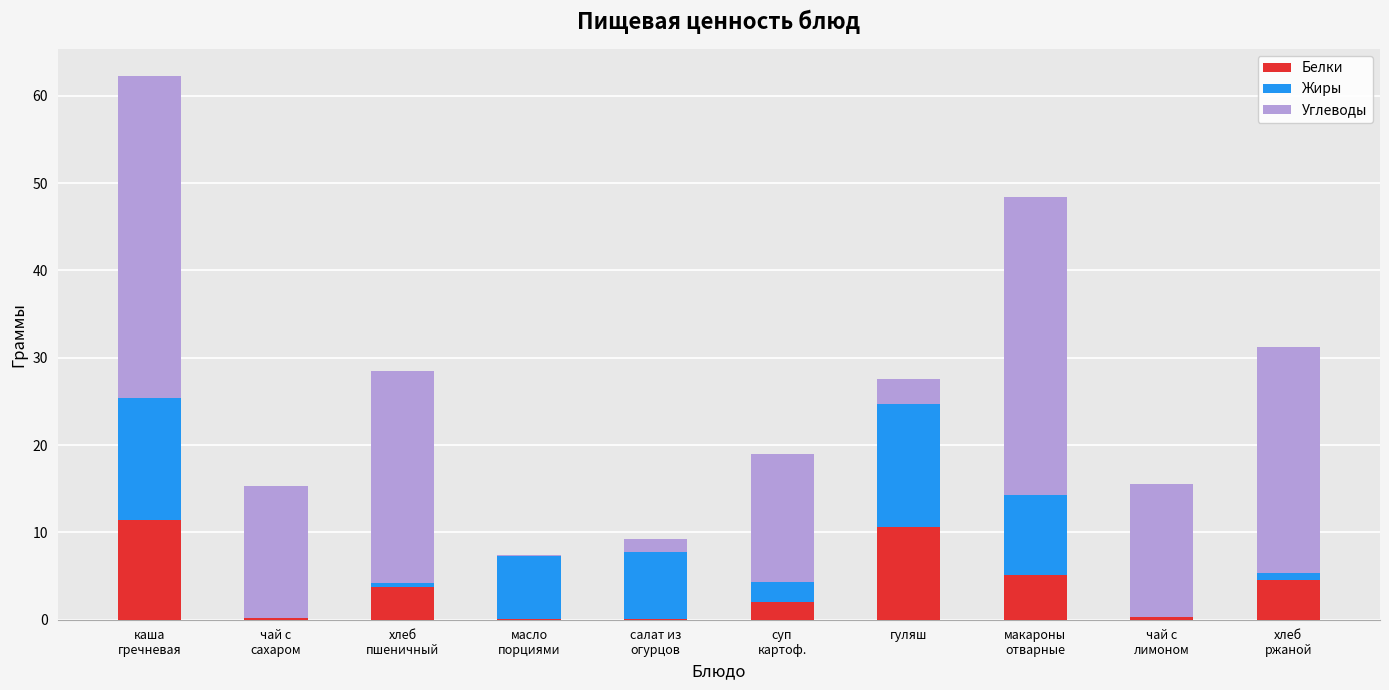

What is the maximum value for Белки?

11.4